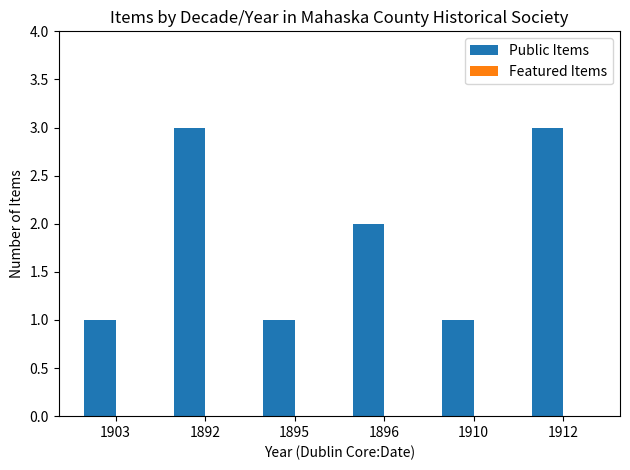

Approximately how many times larger is the value at 1896 compared to 1912?

0.7